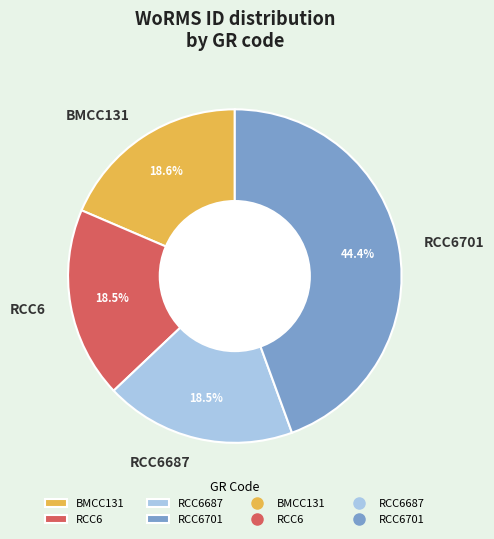

To the nearest percent, what is the difference between the RCC6701 and BMCC131 slice percentages?

26%